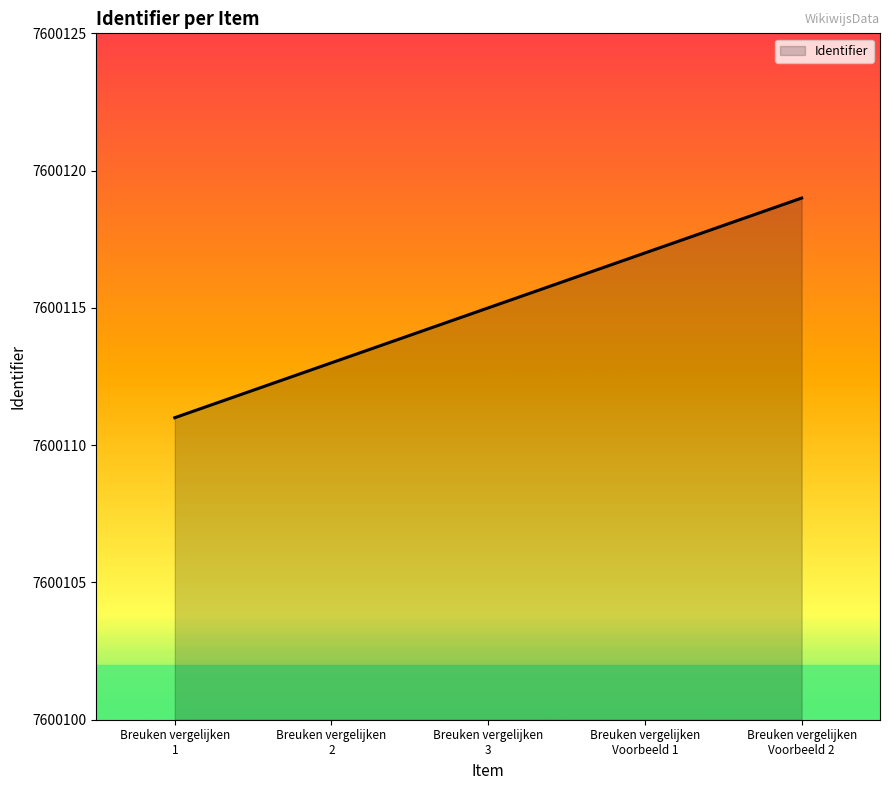

Does the chart display data point markers on the line(s)?

No